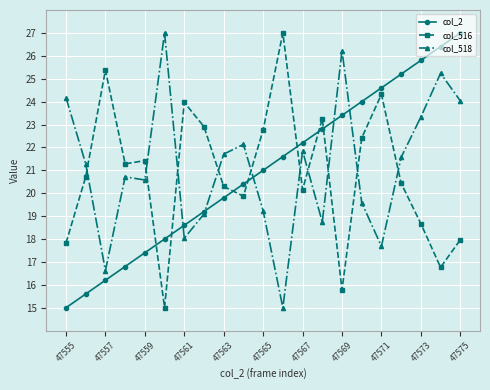

What is the value of the col_518 point at the 4th from the left?

20.7